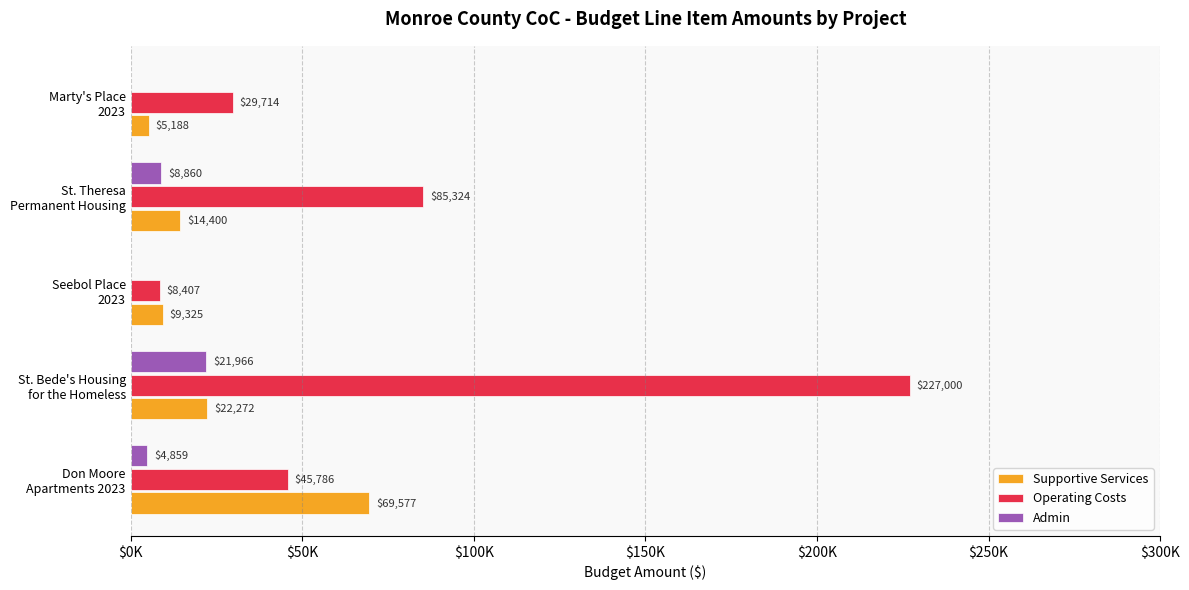

What are all the series names shown in the legend?

Supportive Services, Operating Costs, Admin